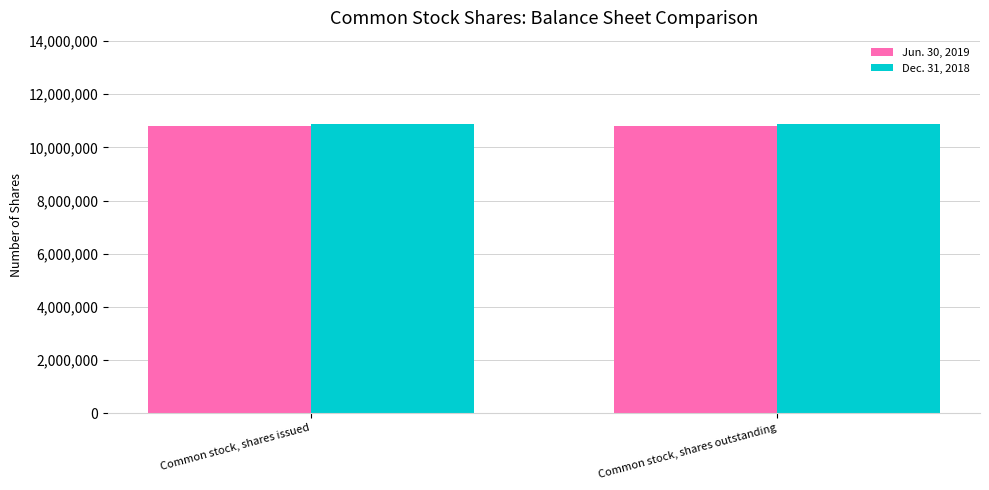

True or false: Jun. 30, 2019 has a value of 10801141 at Common stock, shares issued.

True